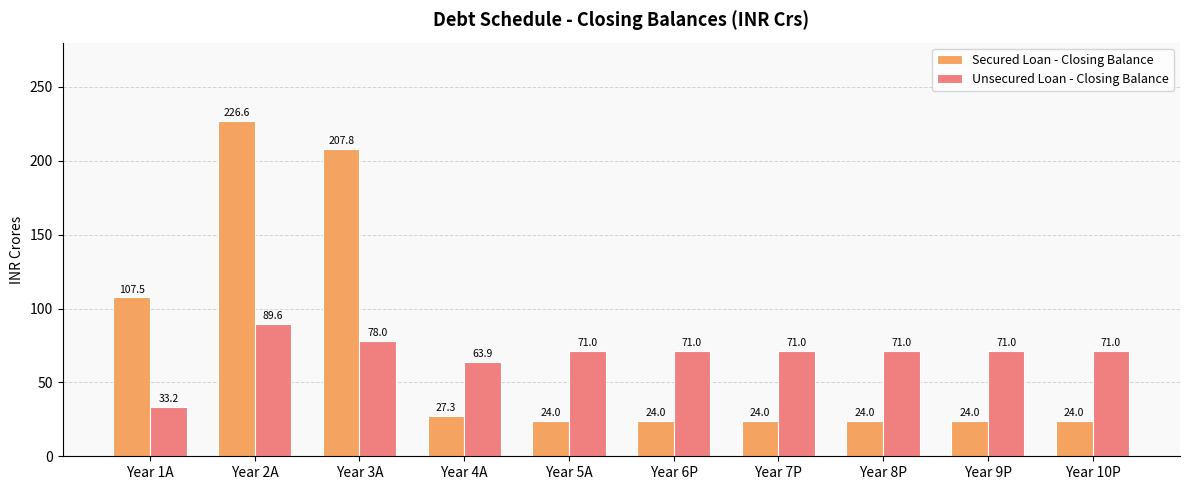

What are all the series names shown in the legend?

Secured Loan - Closing Balance, Unsecured Loan - Closing Balance